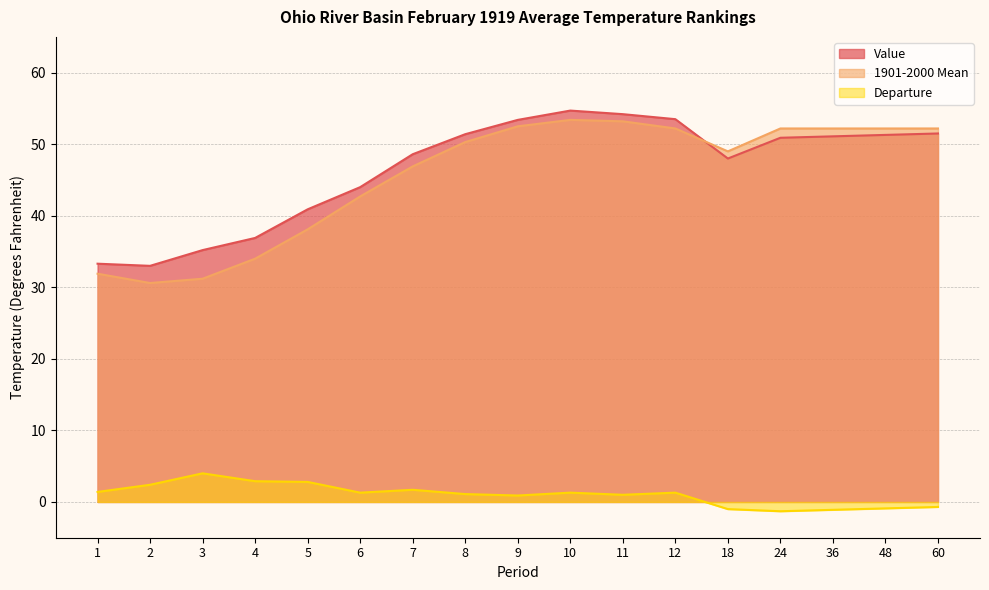

True or false: 1901-2000 Mean has a value of 30.0 at 8.

False